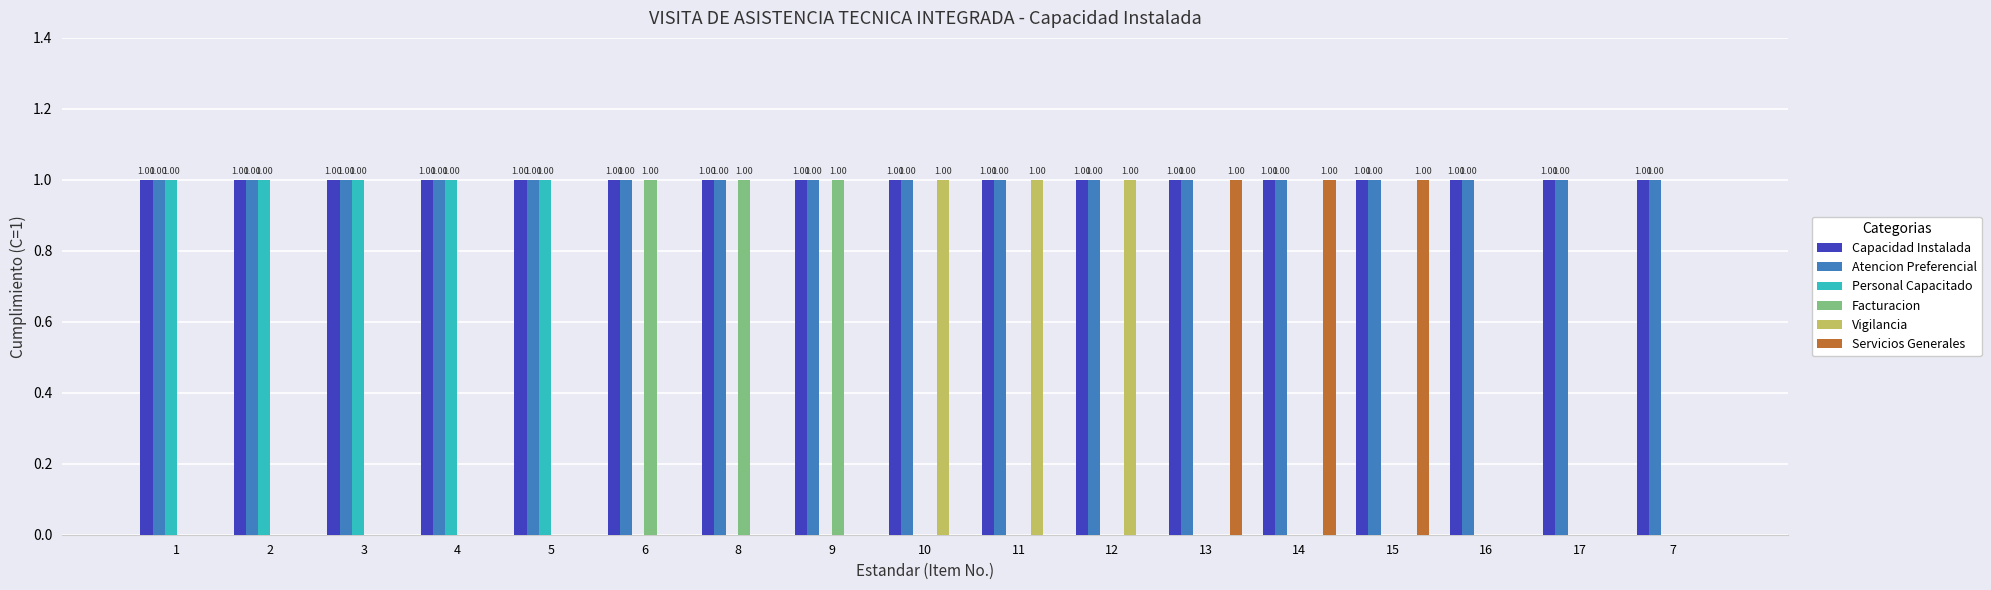

Reading left to right, extract all data points from this chart.

Capacidad Instalada: 1=1	2=1	3=1	4=1	5=1	6=1	8=1	9=1	10=1	11=1	12=1	13=1	14=1	15=1	16=1	17=1	7=1
Atencion Preferencial: 1=1	2=1	3=1	4=1	5=1	6=1	8=1	9=1	10=1	11=1	12=1	13=1	14=1	15=1	16=1	17=1	7=1
Personal Capacitado: 1=1	2=1	3=1	4=1	5=1	6=0	8=0	9=0	10=0	11=0	12=0	13=0	14=0	15=0	16=0	17=0	7=0
Facturacion: 1=0	2=0	3=0	4=0	5=0	6=1	8=1	9=1	10=0	11=0	12=0	13=0	14=0	15=0	16=0	17=0	7=0
Vigilancia: 1=0	2=0	3=0	4=0	5=0	6=0	8=0	9=0	10=1	11=1	12=1	13=0	14=0	15=0	16=0	17=0	7=0
Servicios Generales: 1=0	2=0	3=0	4=0	5=0	6=0	8=0	9=0	10=0	11=0	12=0	13=1	14=1	15=1	16=0	17=0	7=0